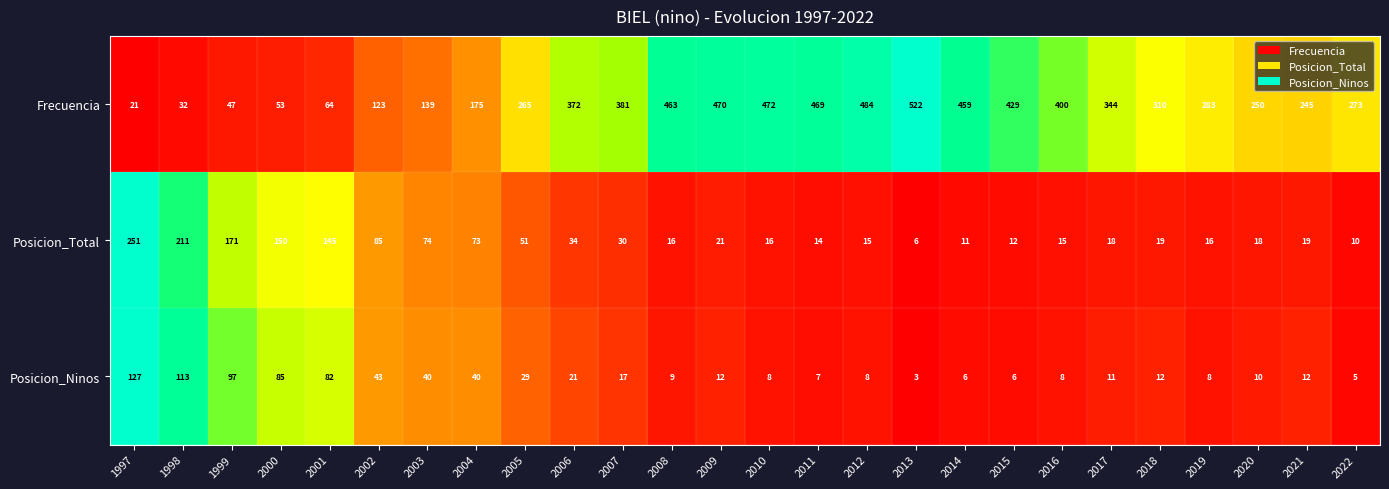

What is the difference between the highest and lowest values at 2008?

454